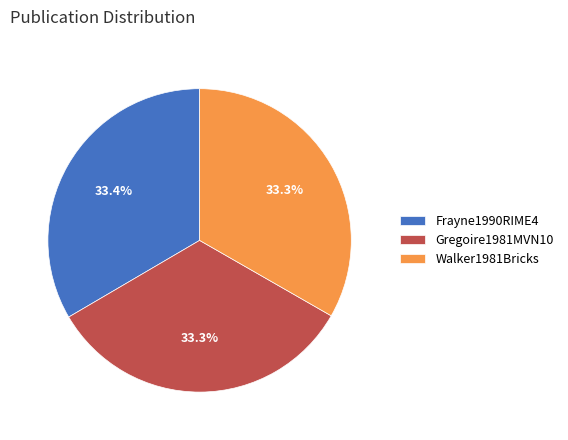

To the nearest percent, what is the average slice percentage?

33%